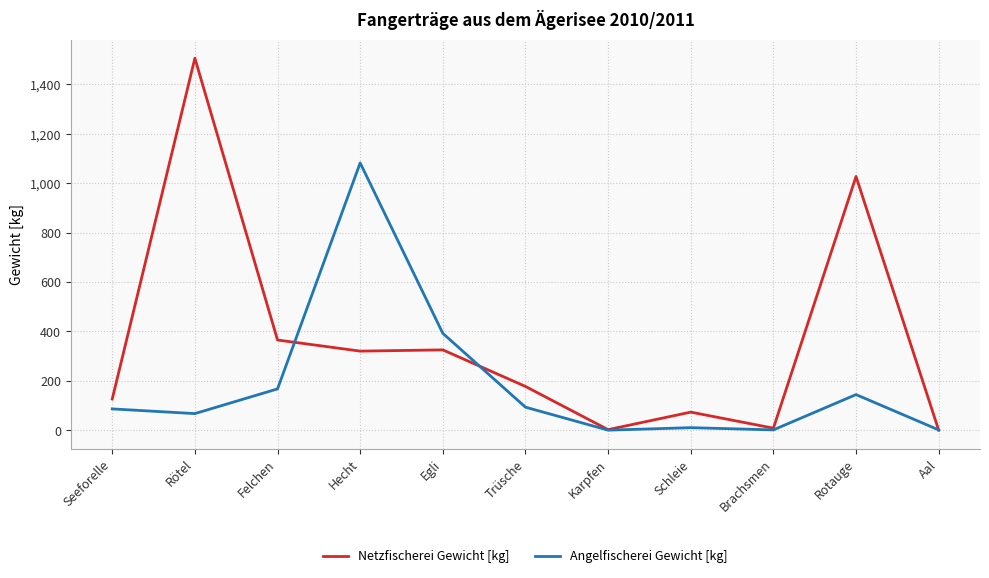

Does the chart have visible grid lines?

Yes